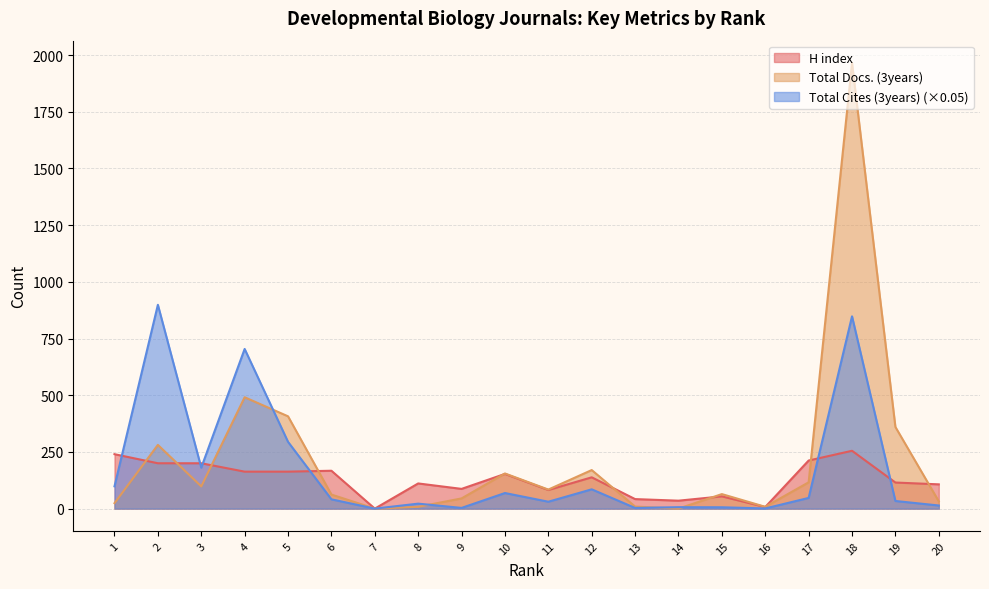

Does the chart display data point markers on the line(s)?

No